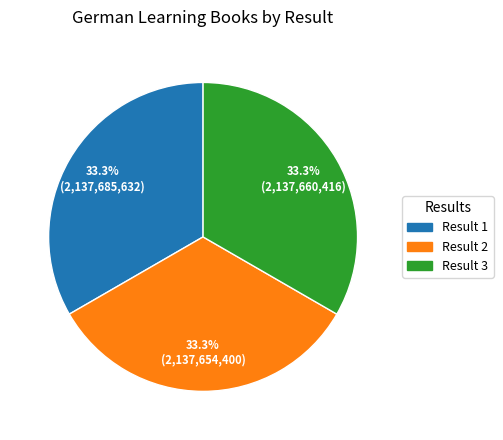

Which slice is the largest?

1